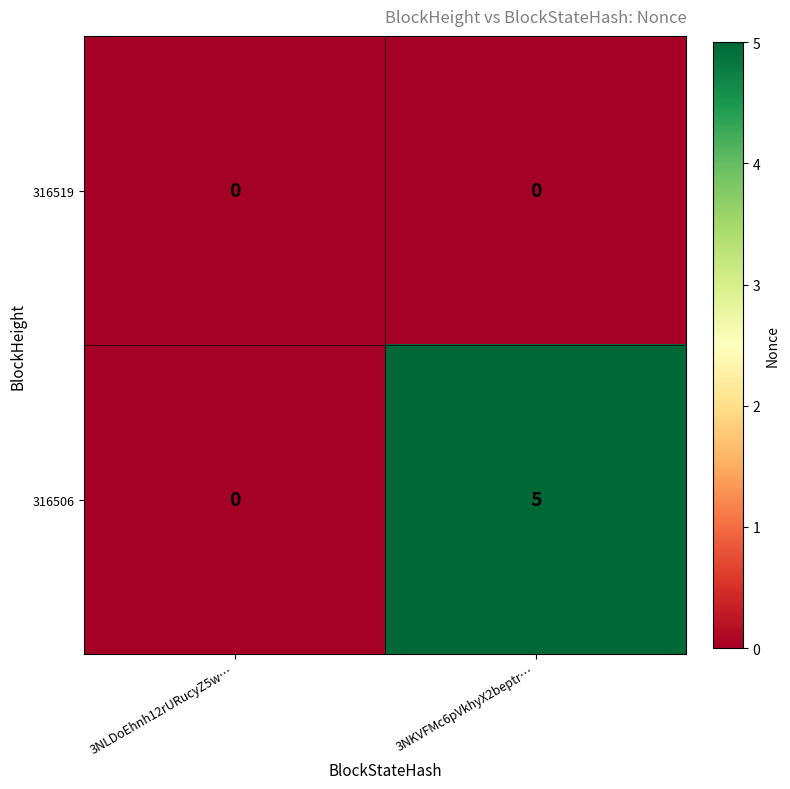

Reading left to right, transcribe all the data shown in this chart.

316519: 0	0
316506: 0	5